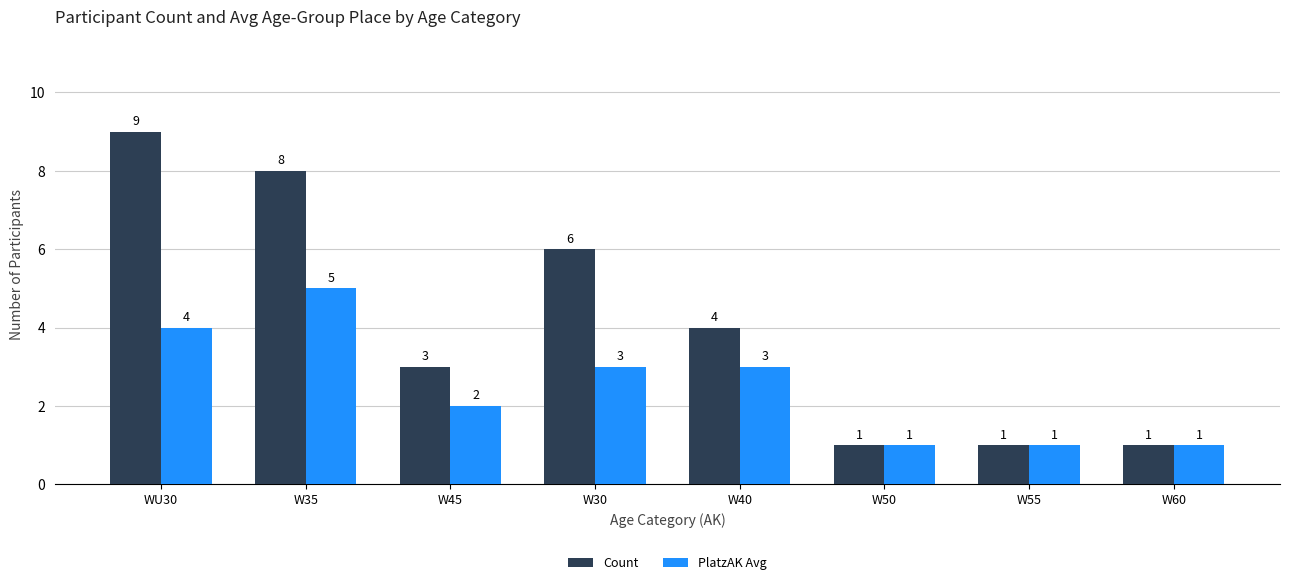

Rank the series by their maximum value, from highest to lowest.

Count, PlatzAK Avg